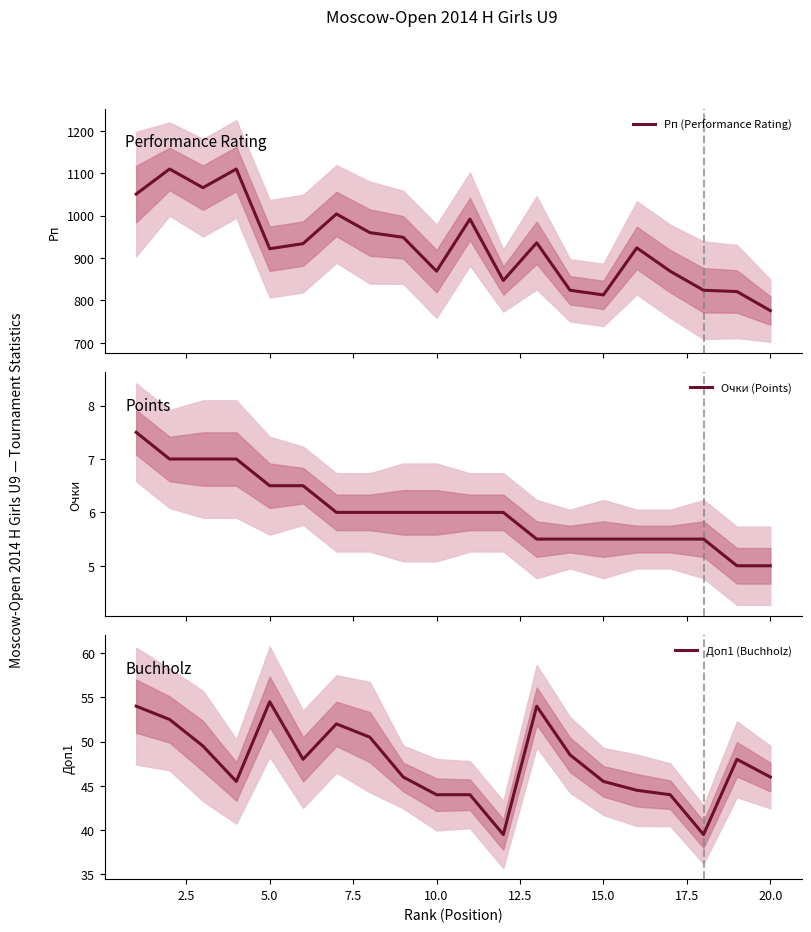

What is the sum of all Очки (Points) values?

120.5